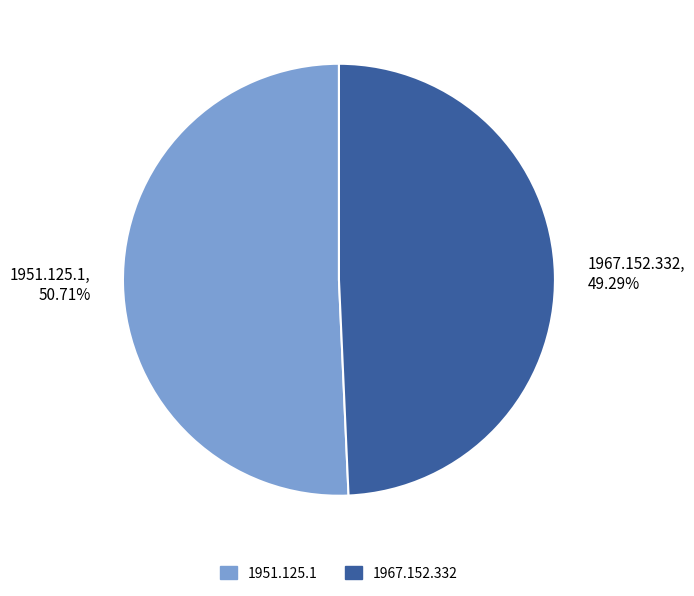

Which slice is the largest?

1951.125.1